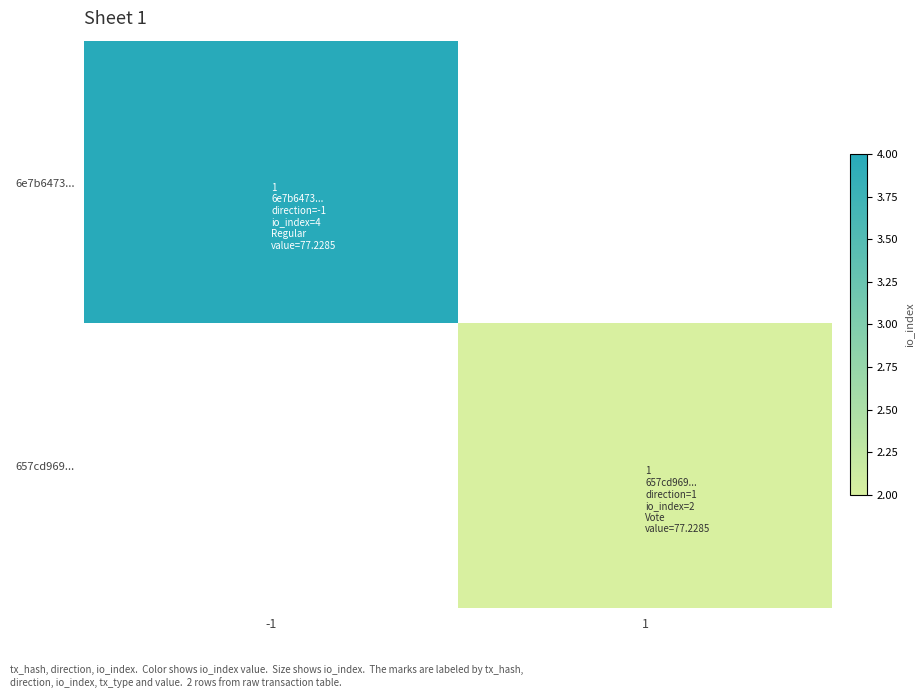

Which category has the lowest value in the 6e7b6473... series?

-1